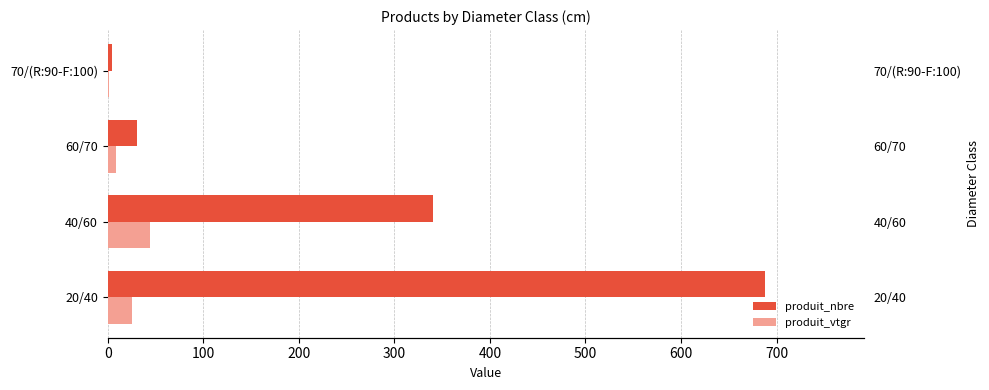

Reading left to right, list all the values displayed in this chart.

produit_nbre: 688.0	340.0	31.0	5.0
produit_vtgr: 25.3	43.7	8.2	1.8